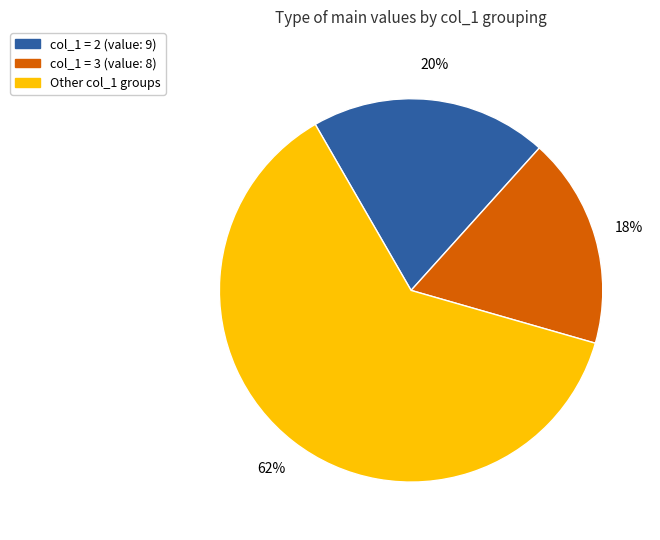

To the nearest percent, what is the average slice percentage?

33%